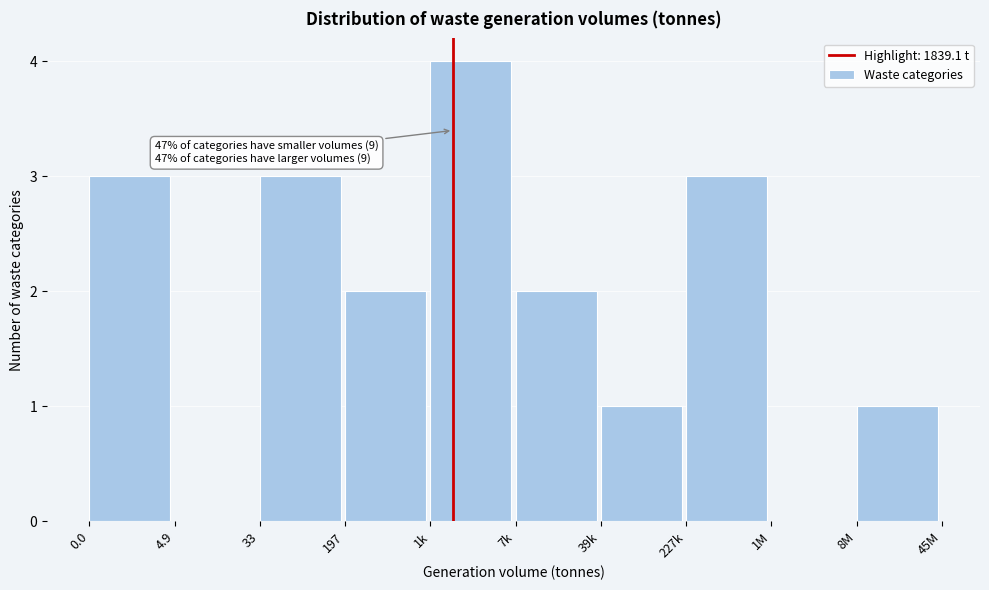

Reading left to right, list all the values displayed in this chart.

0.0=3	4.9=0	33=3	197=2	1k=4	7k=2	39k=1	227k=3	1M=0	8M=1